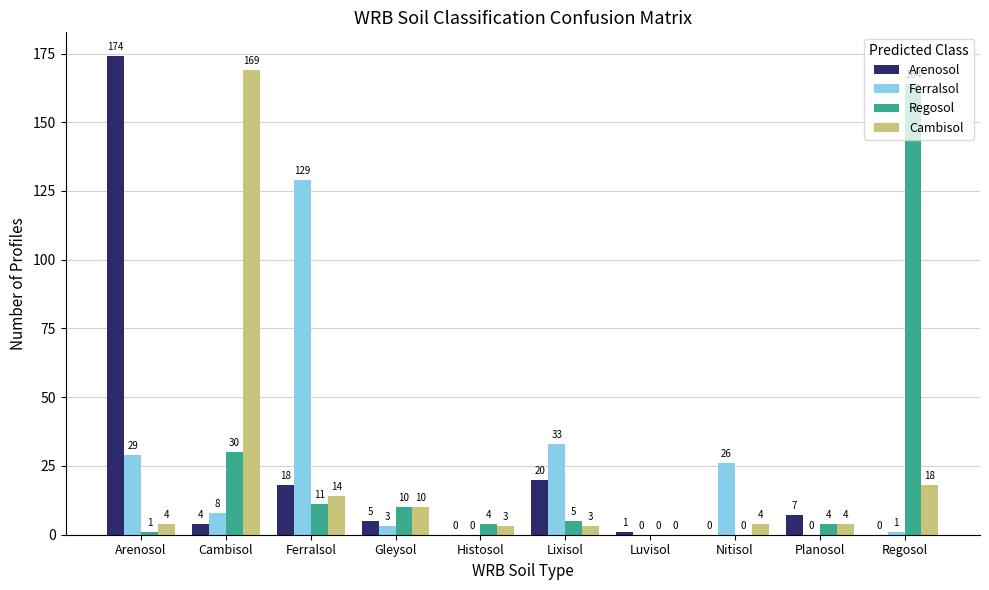

Between Arenosol and Regosol, which series saw the biggest shift?

Arenosol